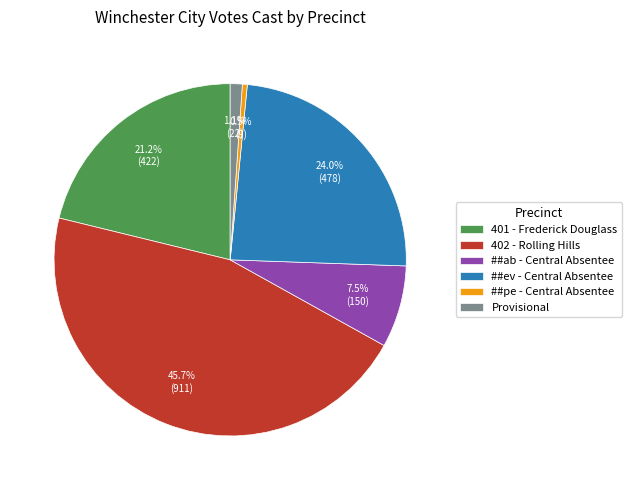

Is it true that ##pe - Central Absentee is 8% of the pie?

False